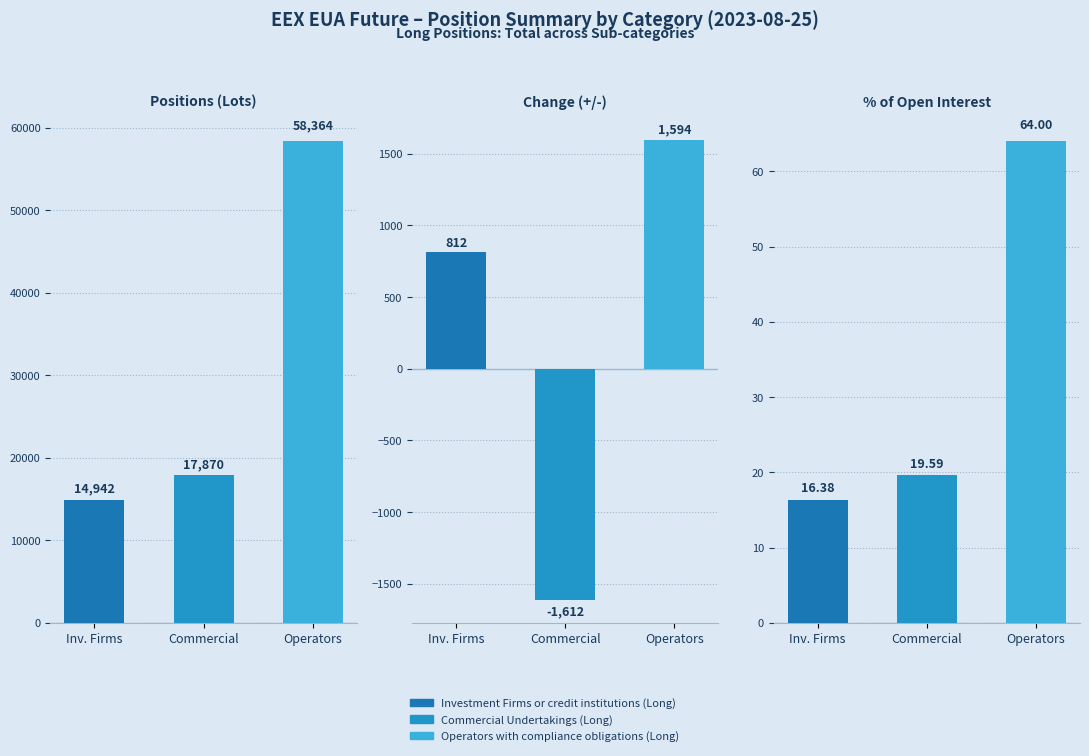

How many categories are shown in the chart?

3